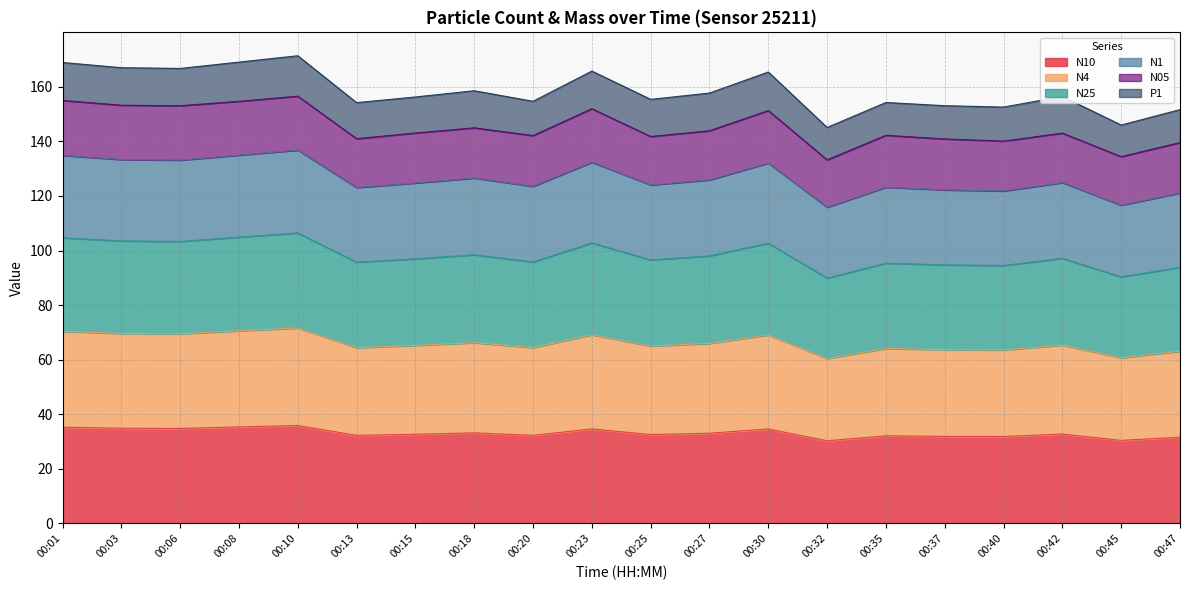

Between 00:01 and 00:32, which series saw the biggest shift?

N25